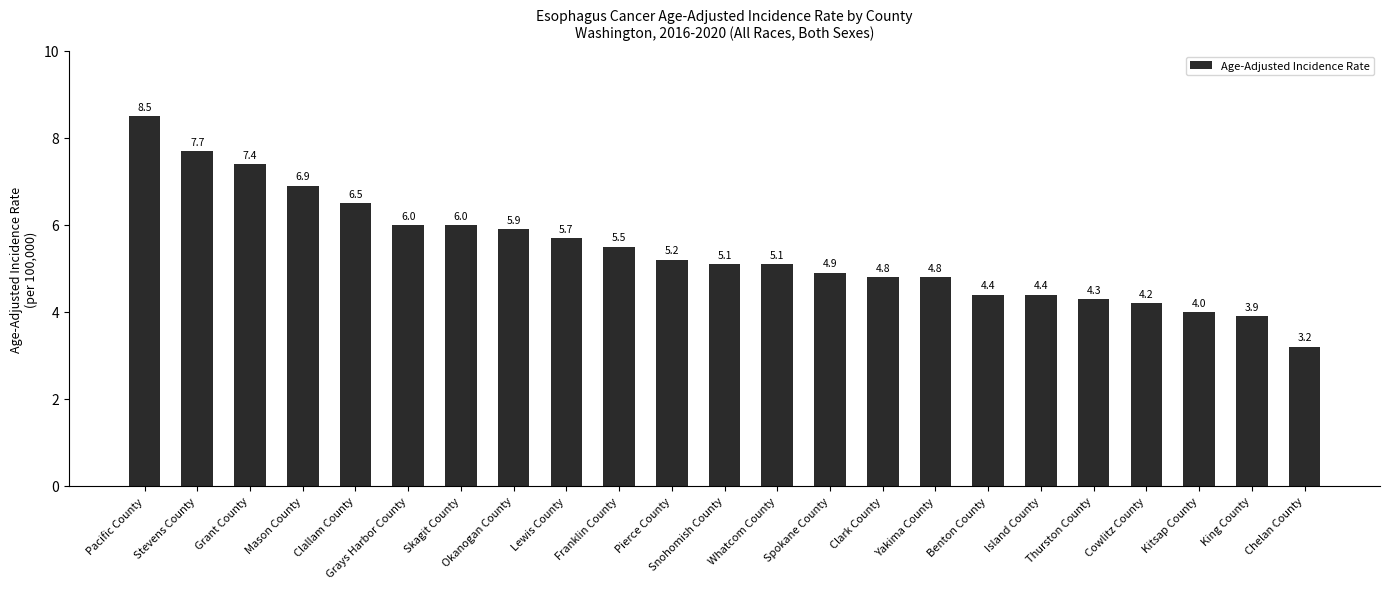

Where does the data first go above 5?

Pacific County